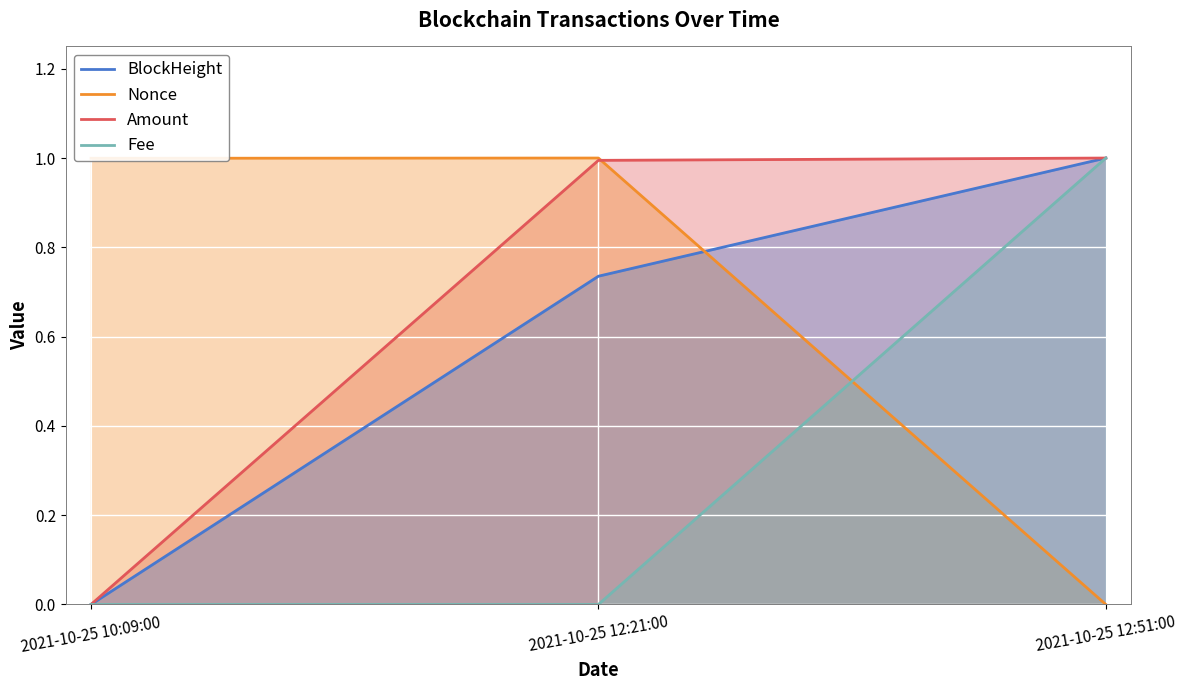

List the labels in order of Nonce value, largest first.

2021-10-25 12:21:00, 2021-10-25 10:09:00, 2021-10-25 12:51:00